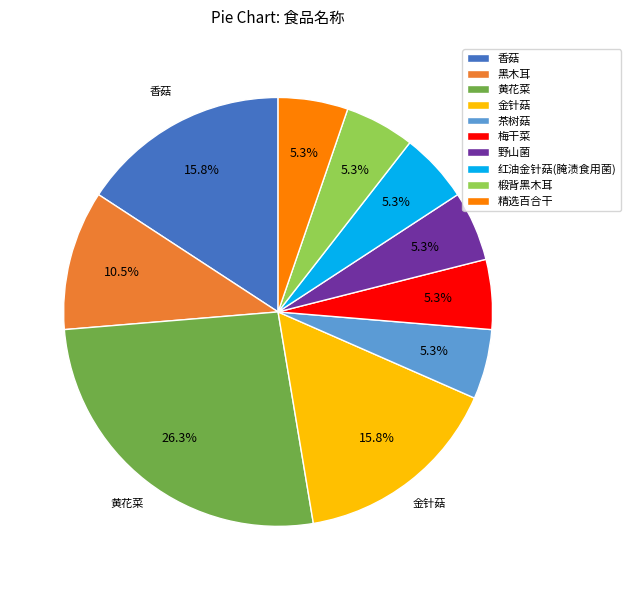

What is the largest slice in the pie chart?

黄花菜